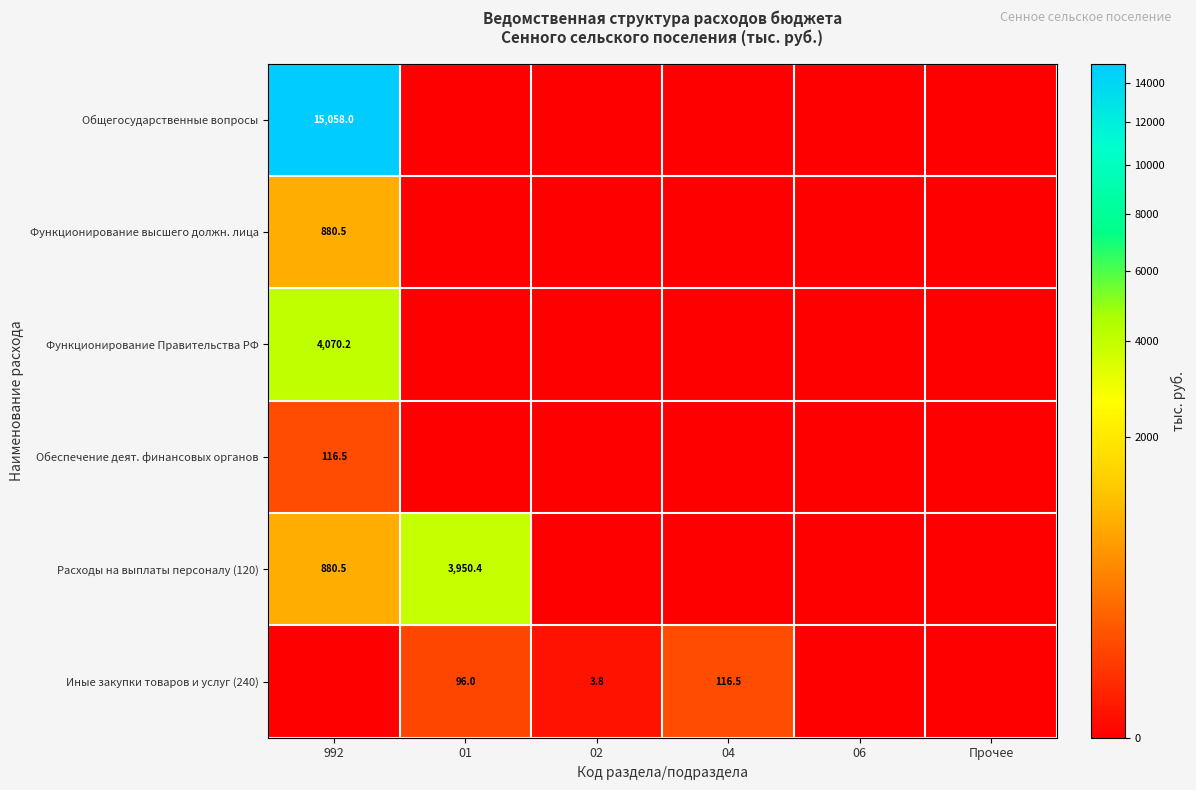

Between 04 and 06, which is larger?

04